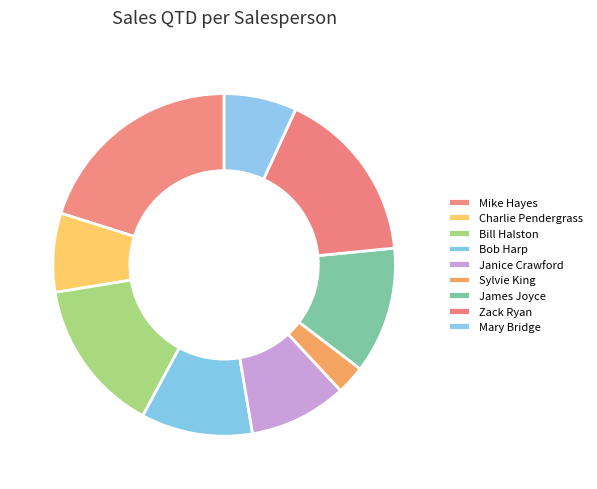

How many segments does this pie chart have?

9